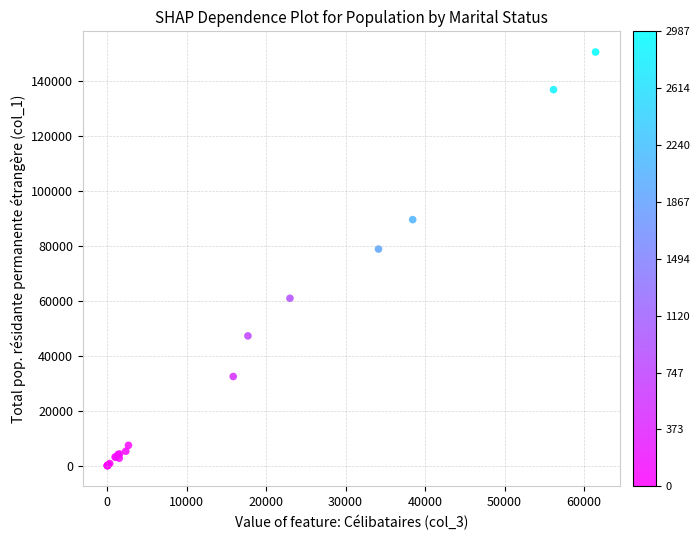

What Y value in the scatter plot is closest to 75277?

78839